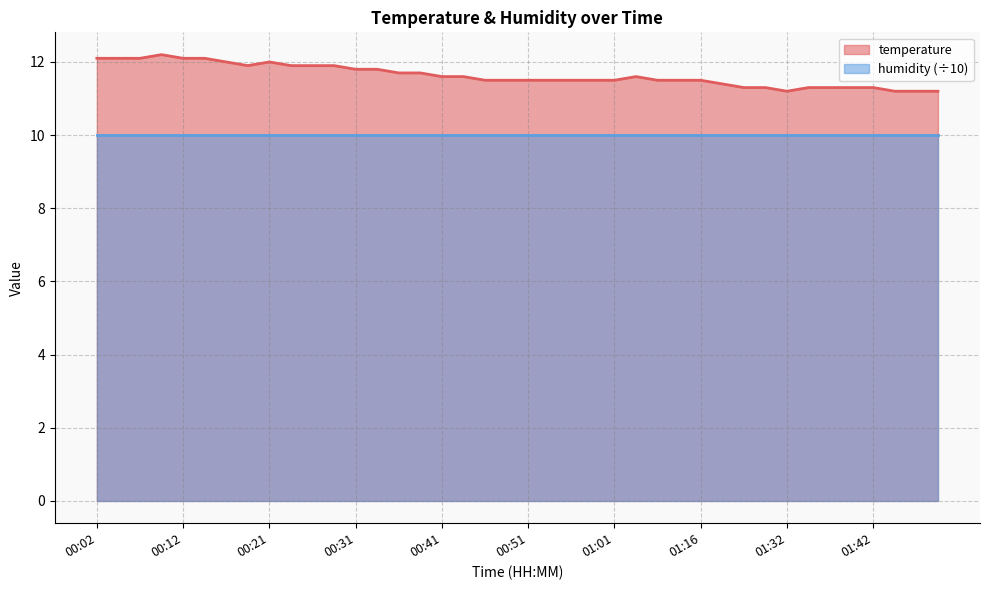

At which category does the data reach its first local valley?

00:19